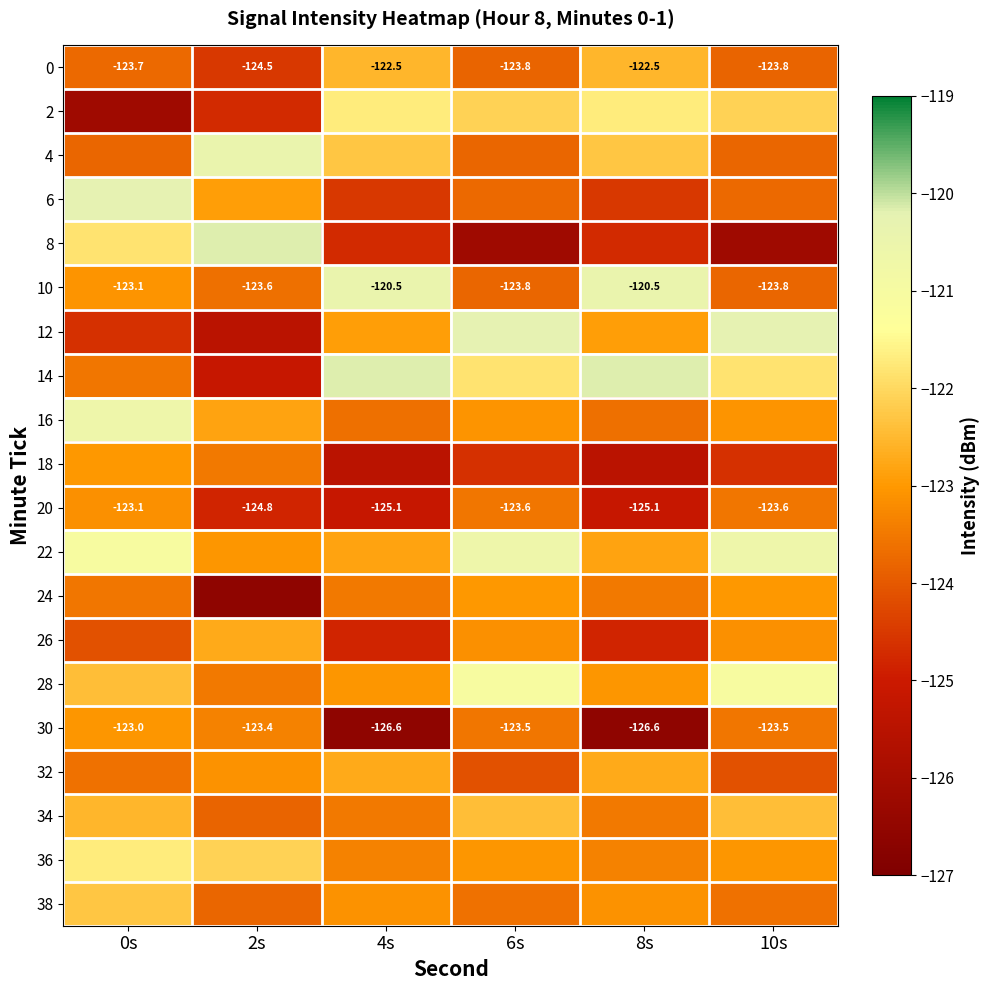

What is the sum of all 12 values?

-736.4